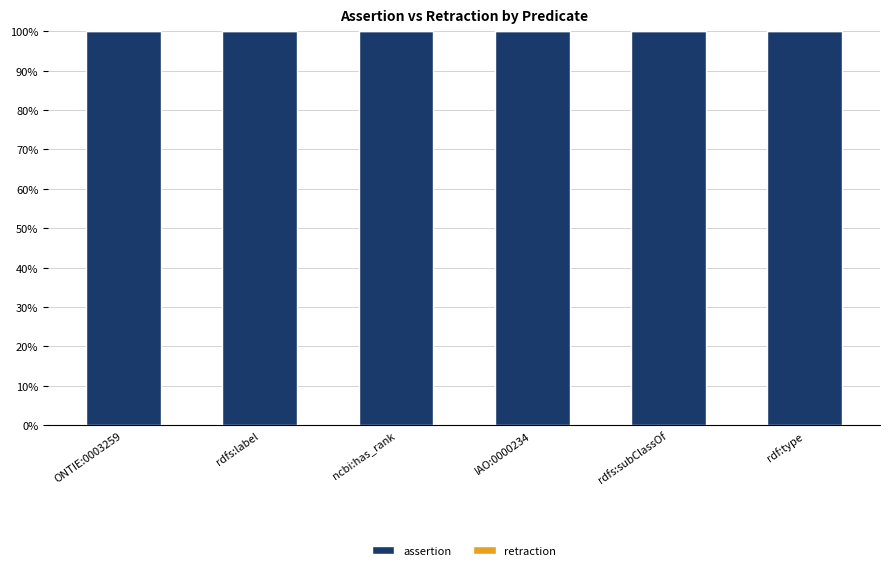

What are all the series names shown in the legend?

assertion, retraction